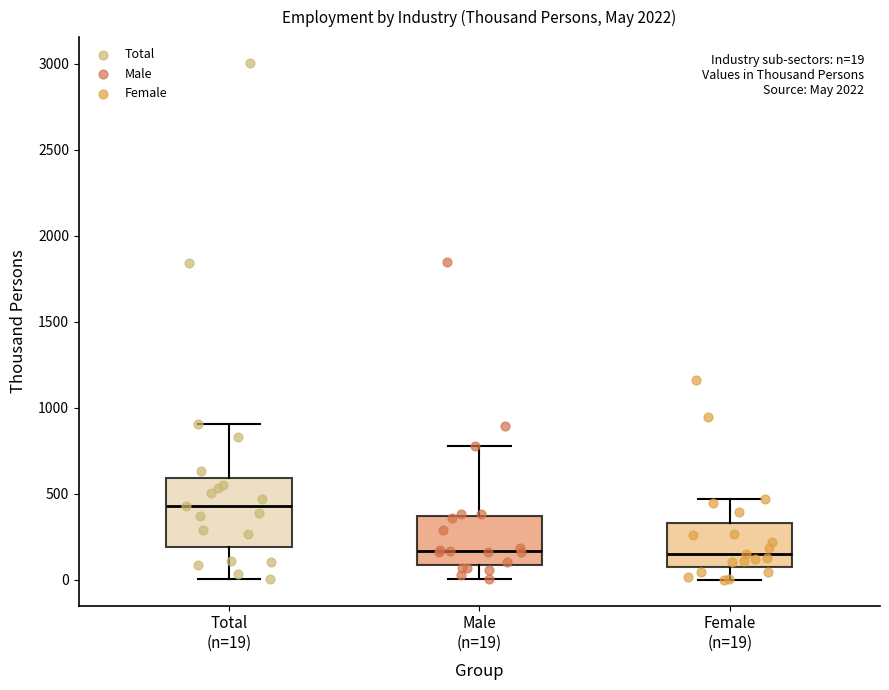

Which box is the tallest, from its lower edge to its upper edge?

Total (n=19)